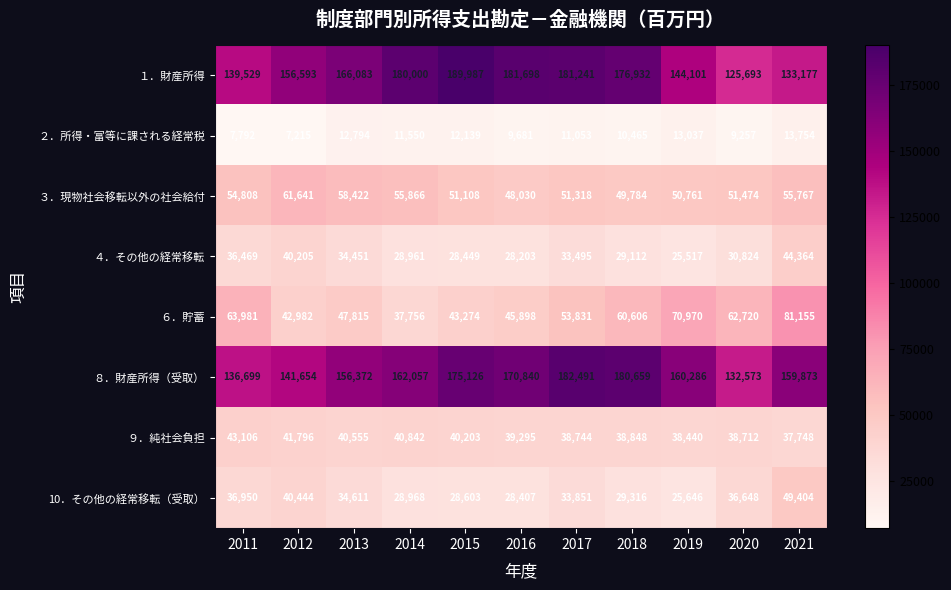

At which label is ６．貯蓄 closest to 59455?

2018